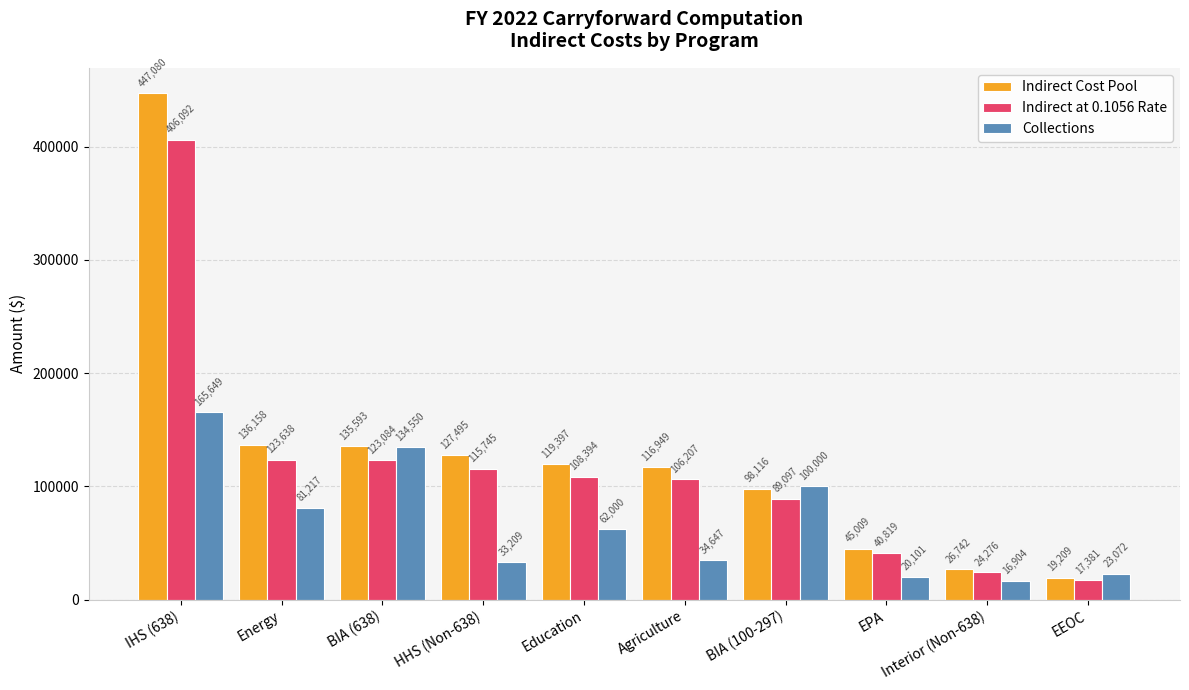

What value does the Indirect at 0.1056 Rate series have at Education?

108394